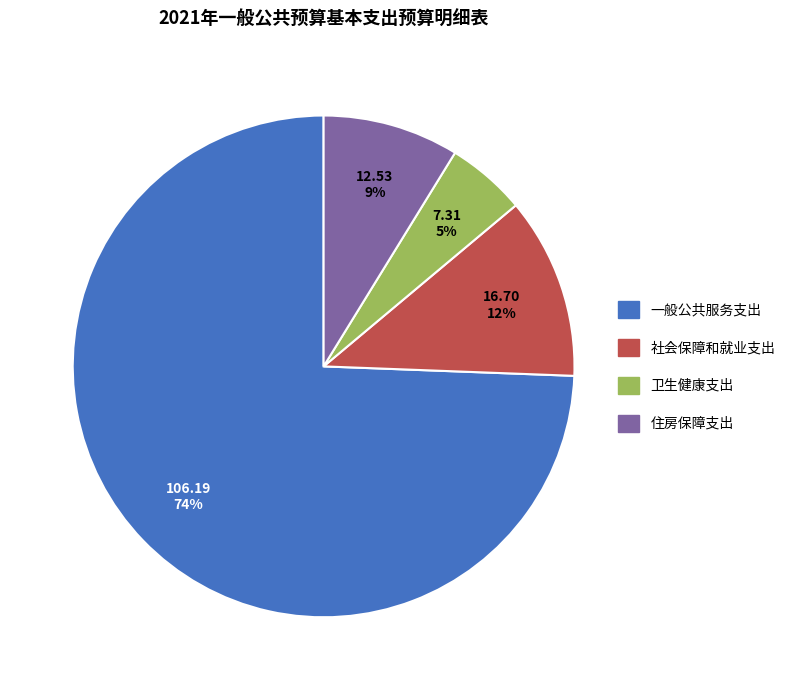

Which category accounts for the majority?

一般公共服务支出